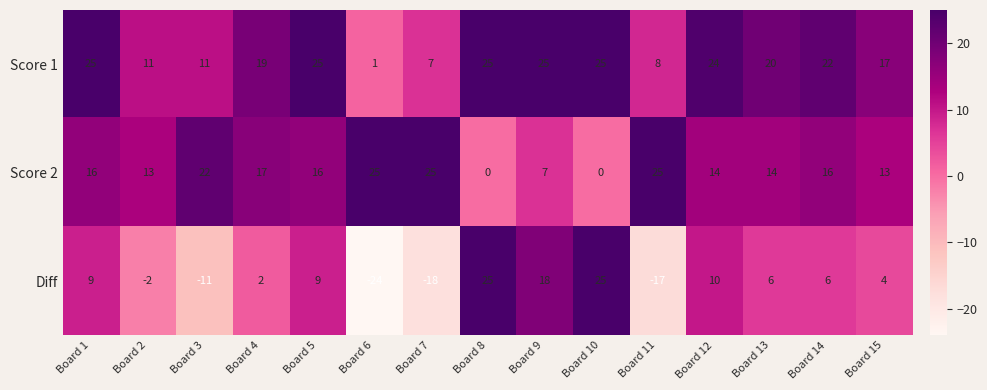

Which series has the largest total across all categories?

Score 1